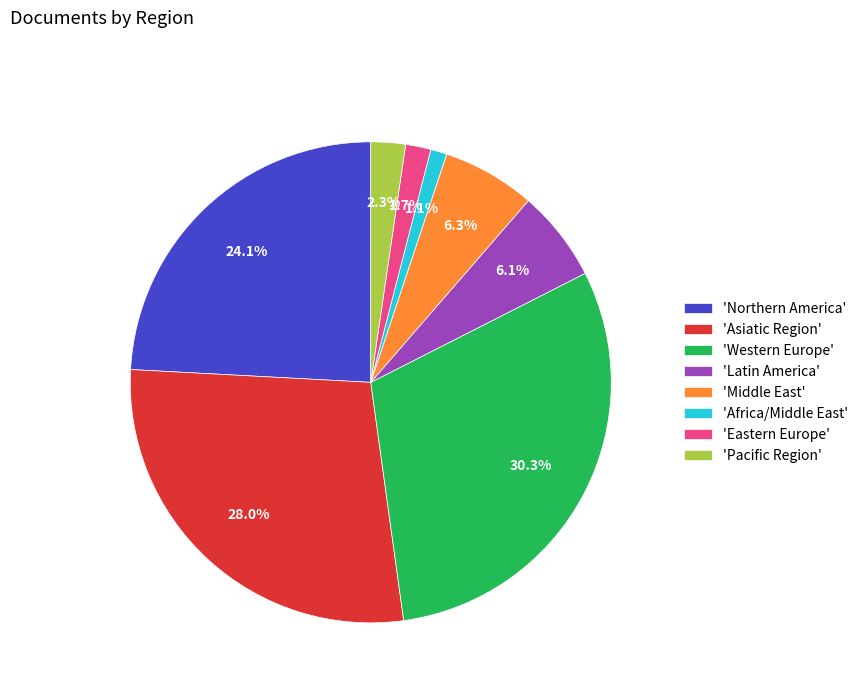

Count the number of slices in the pie.

8